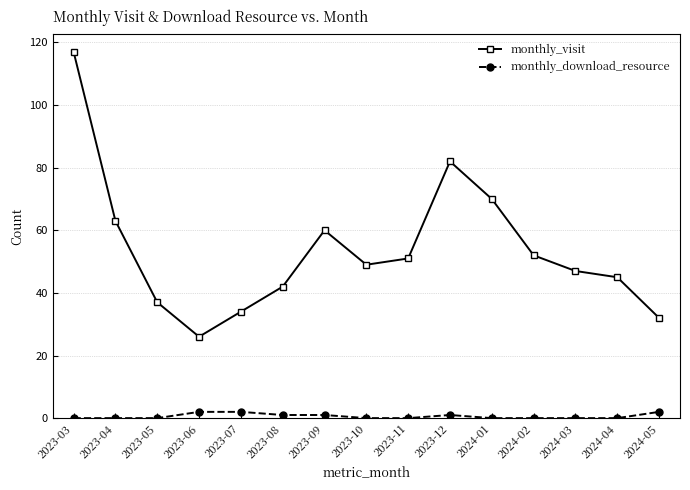

List the series in order of their peak value, highest first.

monthly_visit, monthly_download_resource